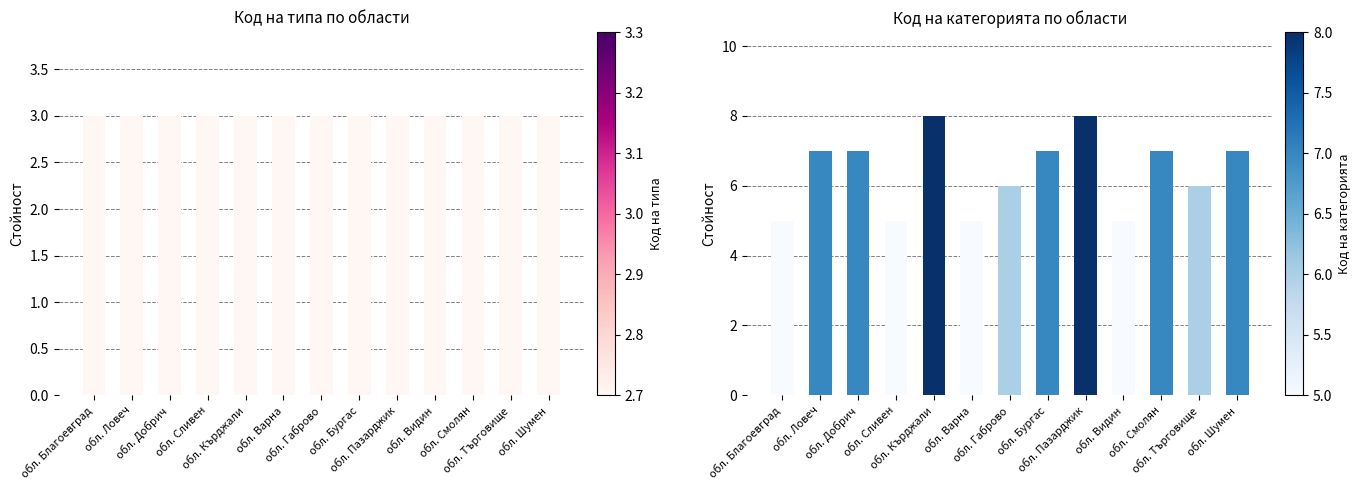

Reading left to right, list all the values displayed in this chart.

Код на типа: 3	3	3	3	3	3	3	3	3	3	3	3	3
Код на категорията: 5	7	7	5	8	5	6	7	8	5	7	6	7